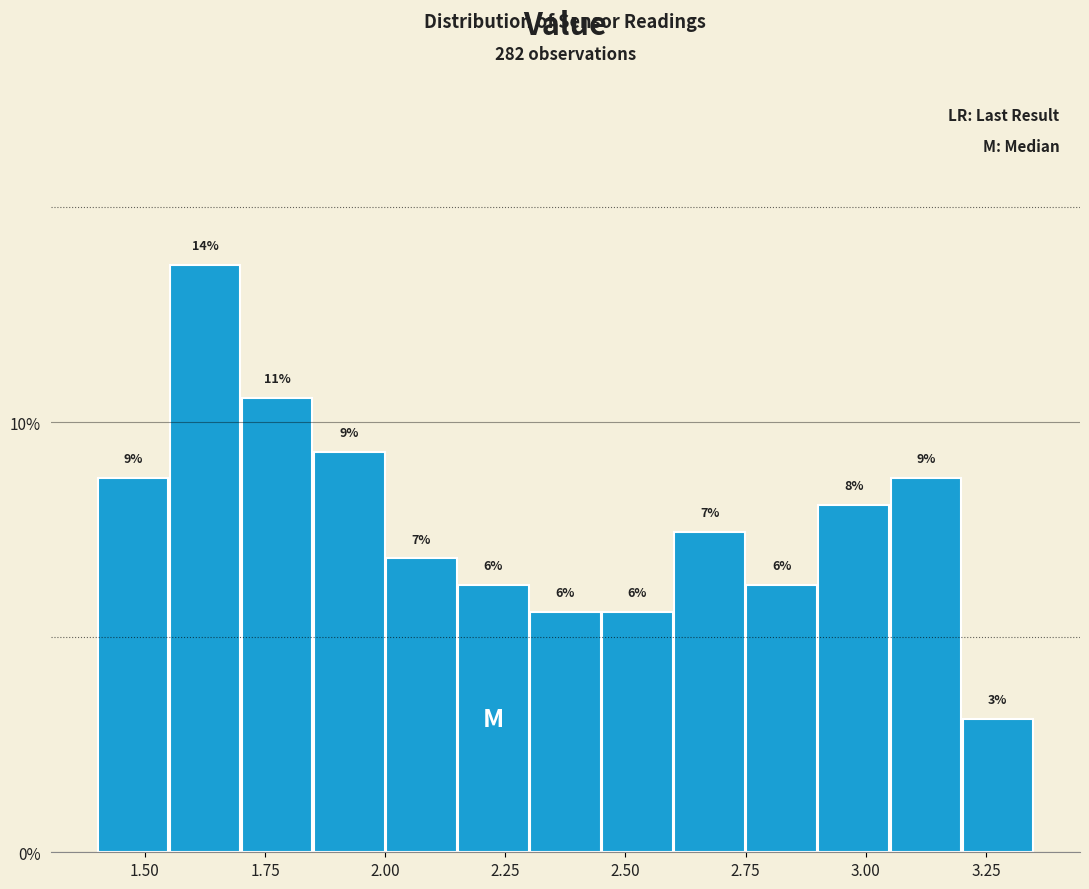

Around what value on the x-axis is the tallest bar? Give the approximate position of its centre, as read against the axis.

1.65